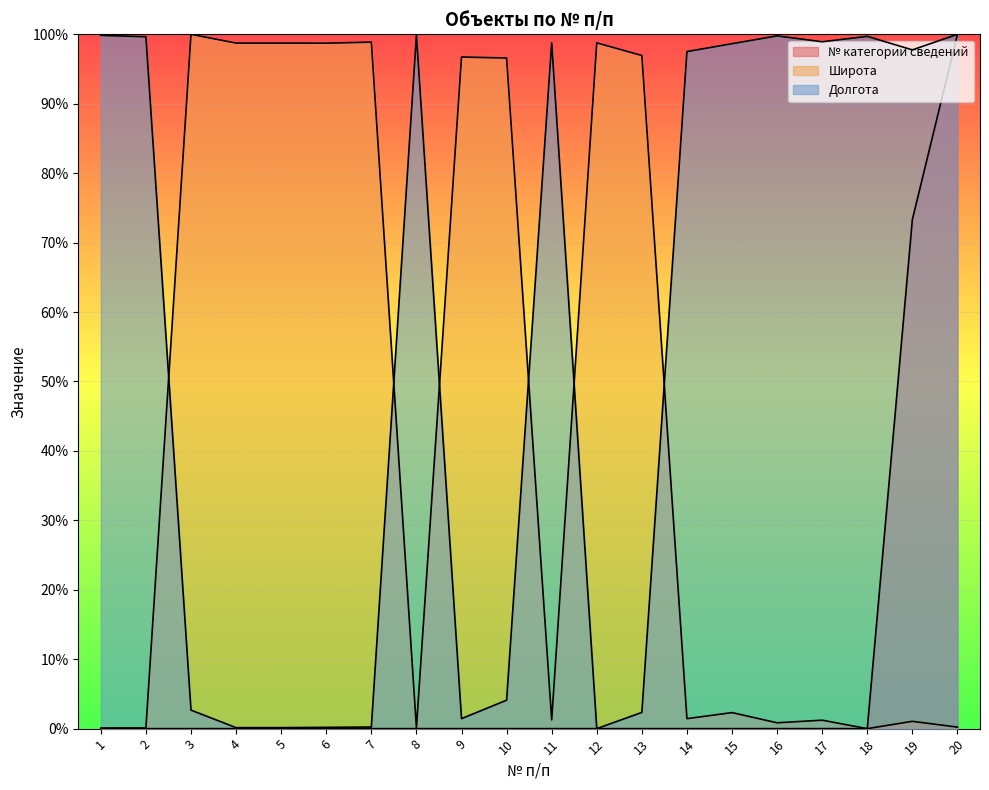

What is the sum of all Широта values?

8.9